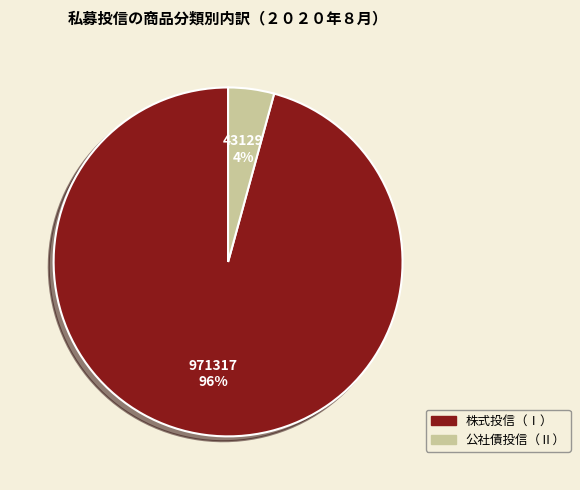

What is the largest slice in the pie chart?

株式投信（Ⅰ）